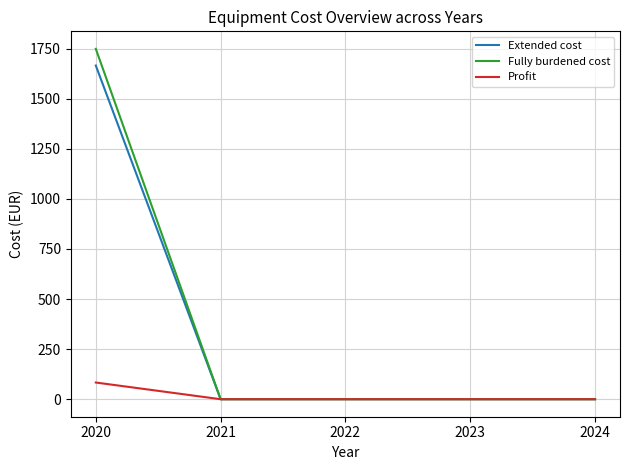

Is the value of Extended cost at 2024 greater than the value of Profit at 2020?

No